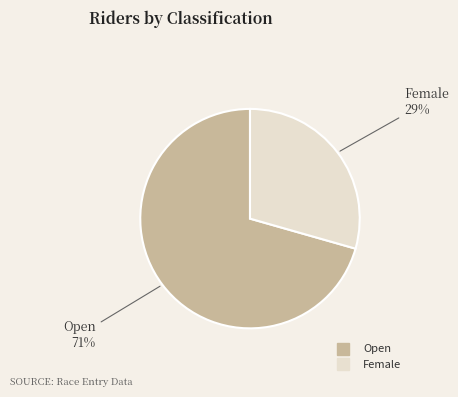

What percentage is the Female slice, to the nearest percent?

29%